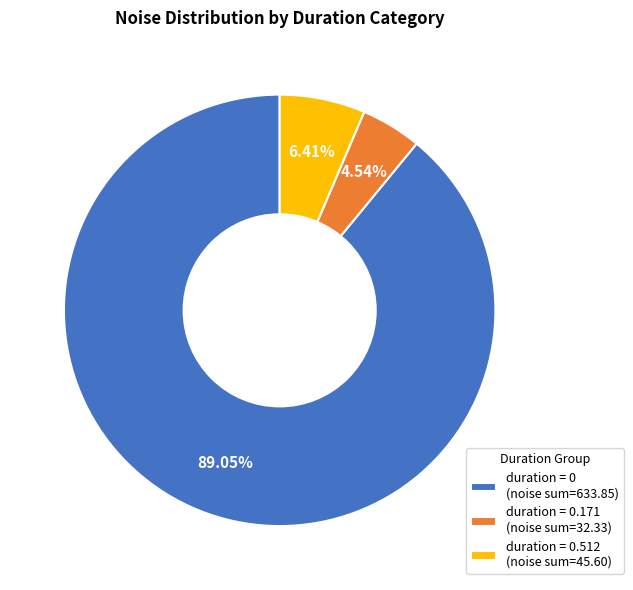

Count the number of slices in the pie.

3